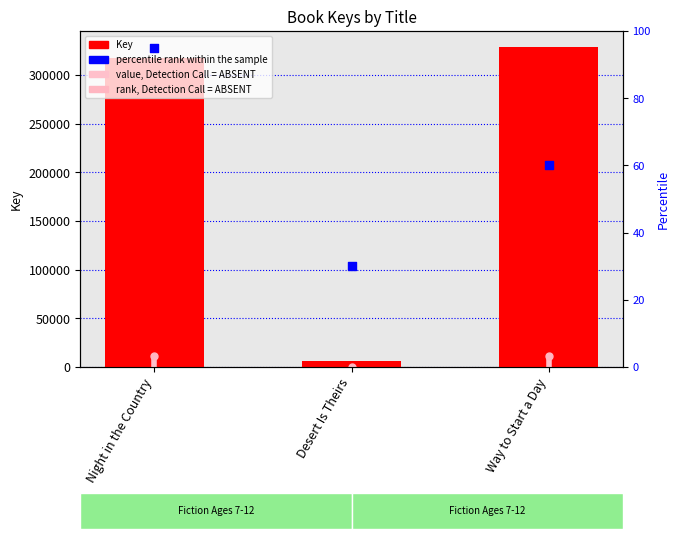

Is the value of percentile rank within the sample at Way to Start a Day greater than the value of rank, Detection Call = ABSENT at Night in the Country?

No